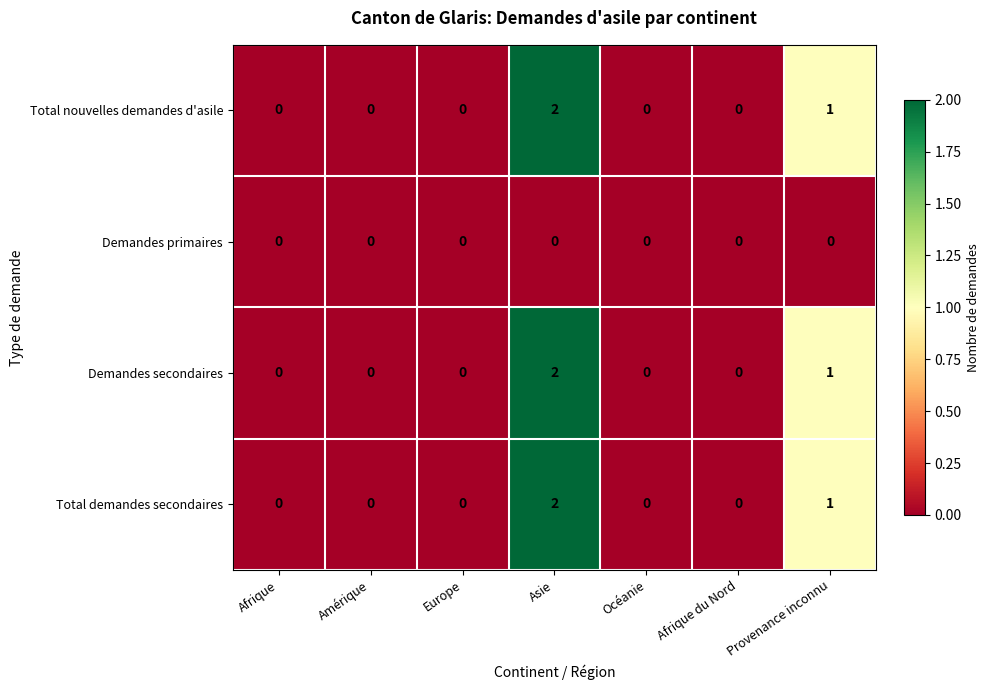

Is it true that Total nouvelles demandes d'asile equals -1 at Afrique?

False